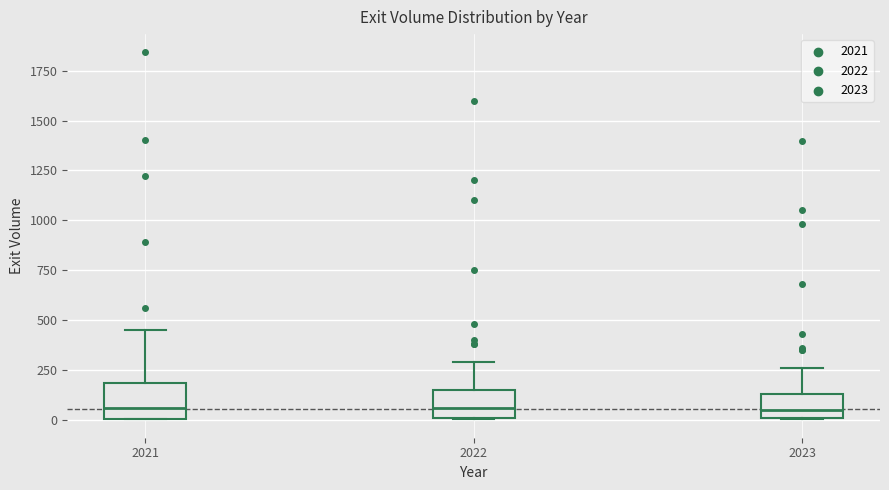

Reading left to right, transcribe this box plot: for each box, give where its median line is, the range the box spans, and where its two whiskers end, as read against the y-axis. The values are not printed on the chart, so give them approximately, as read against the axis.

2021: median 50, box 0 to 200, whiskers 0 to 450
2022: median 50, box 0 to 150, whiskers 0 to 300
2023: median 50, box 0 to 150, whiskers 0 to 250